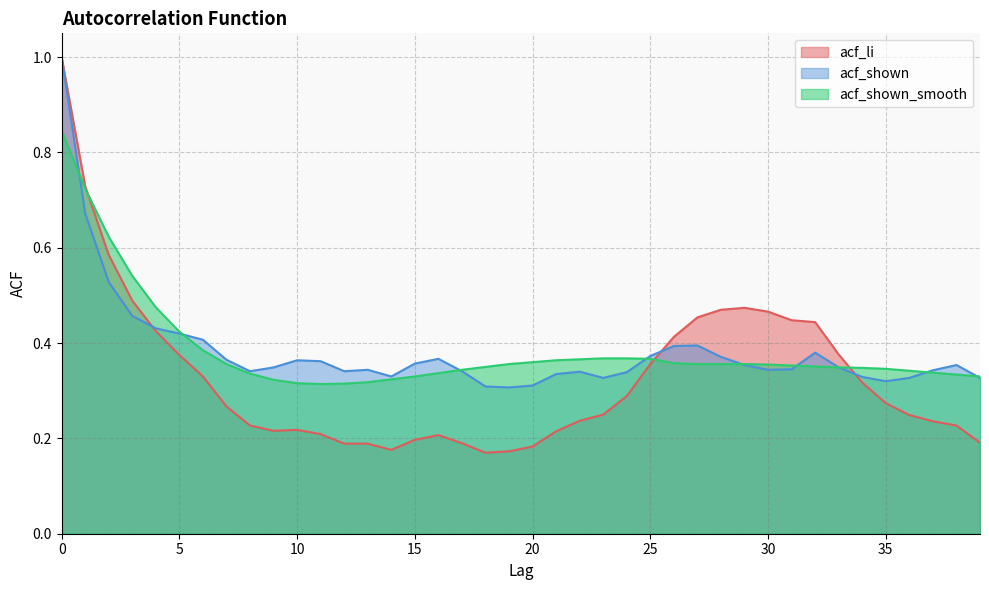

What is the difference between the second highest and minimum values in the acf_shown series?

0.4